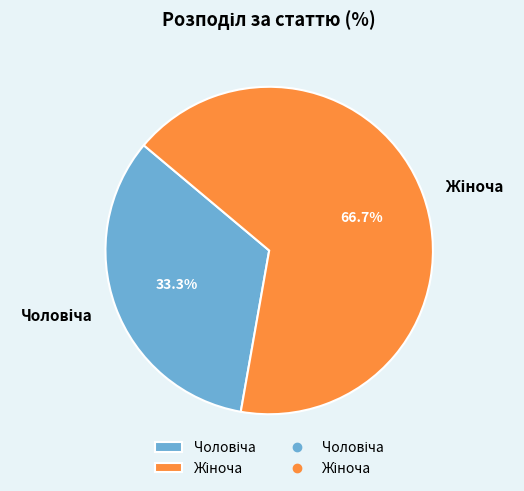

Is there any slice that represents more than half of the pie?

Yes